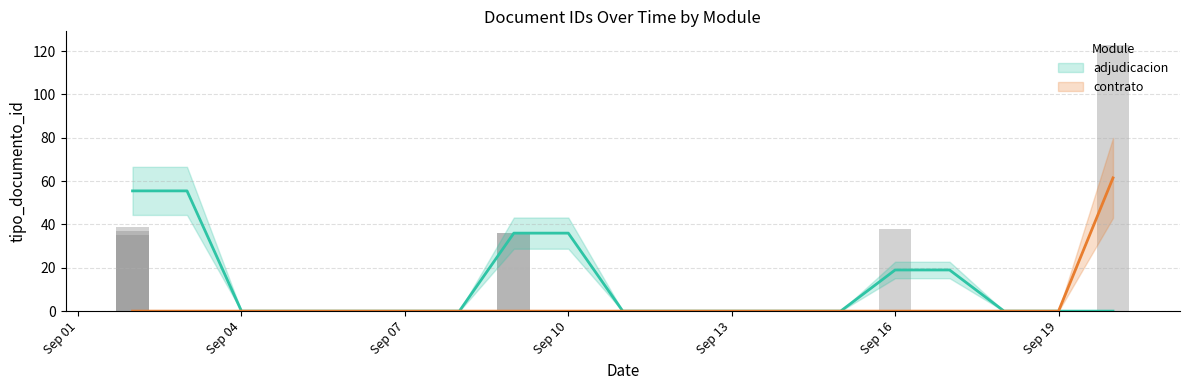

What is the difference between the maximum and minimum values?

88